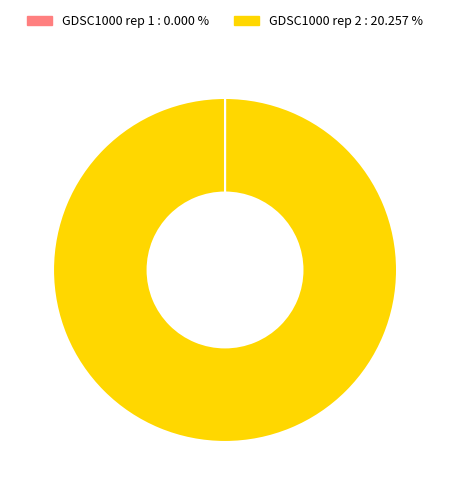

Is there a majority slice in this chart?

Yes